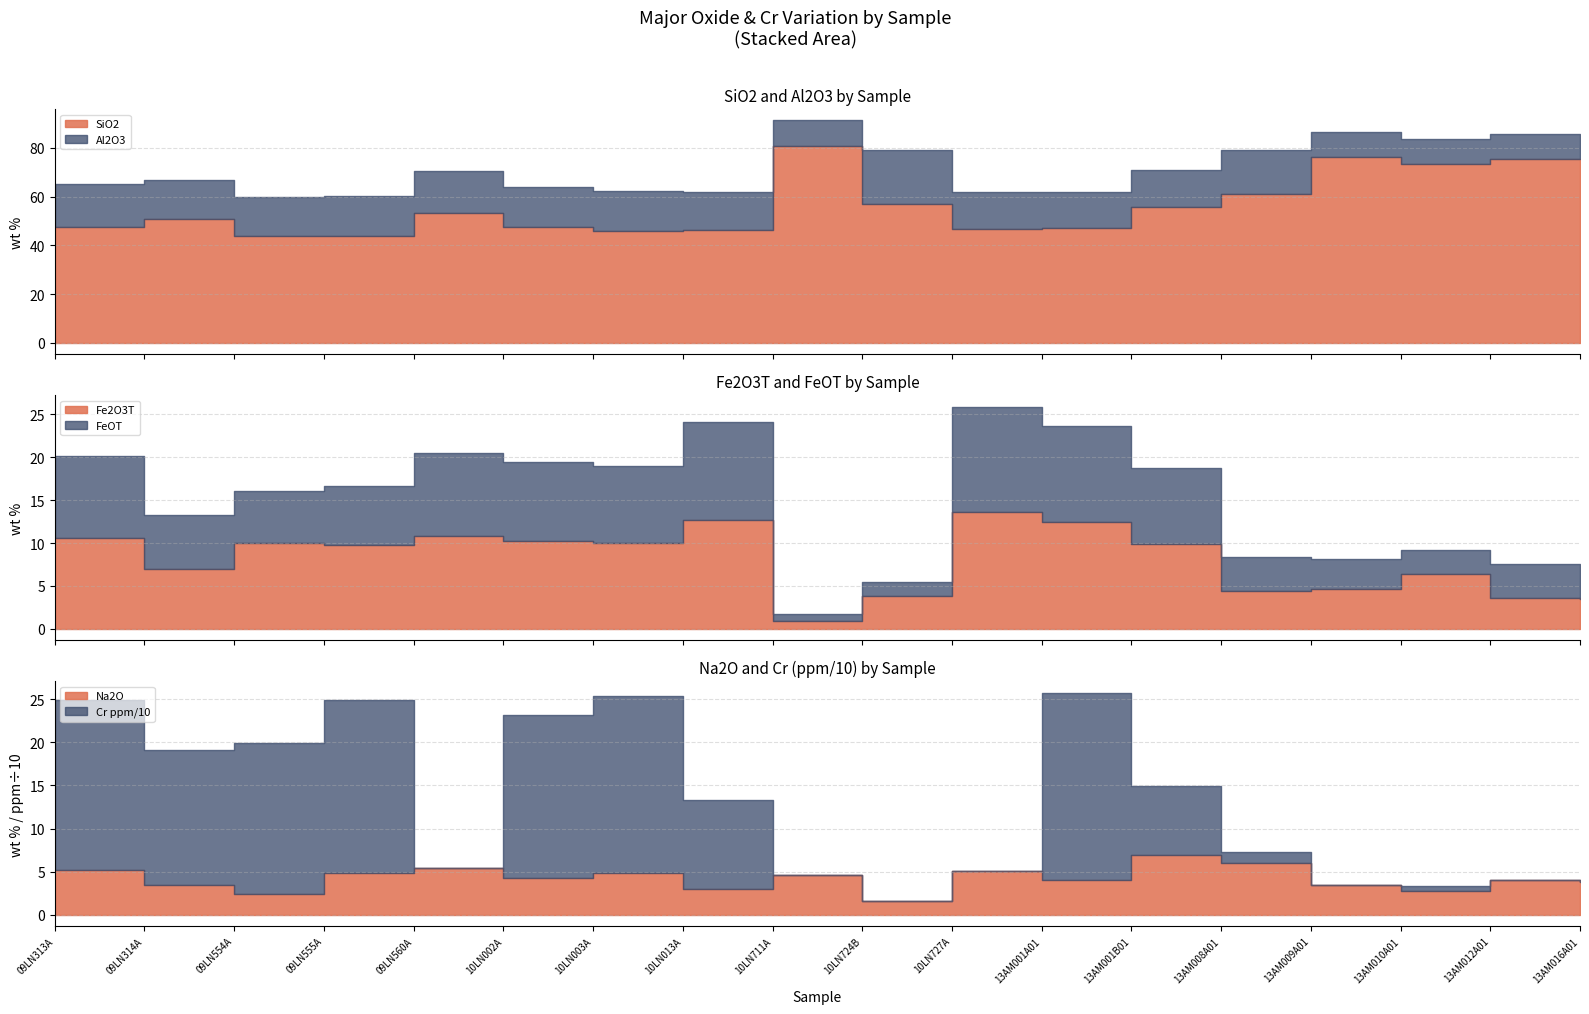

What is the difference between the Fe2O3T values at 10LN013A and 10LN003A?

2.7